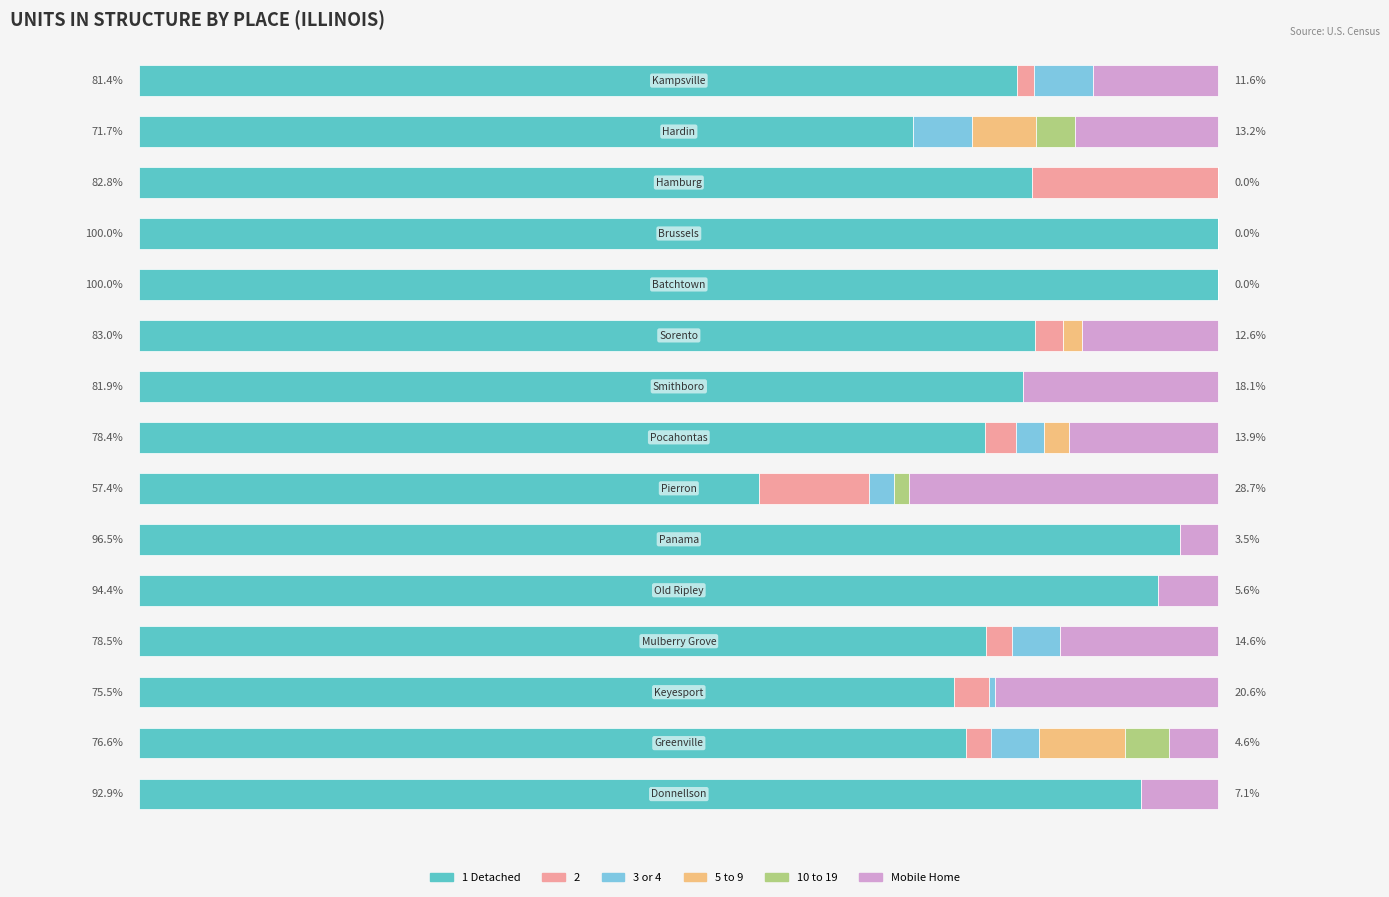

What are all the series names shown in the legend?

1 Detached, 2, 3 or 4, 5 to 9, 10 to 19, Mobile Home